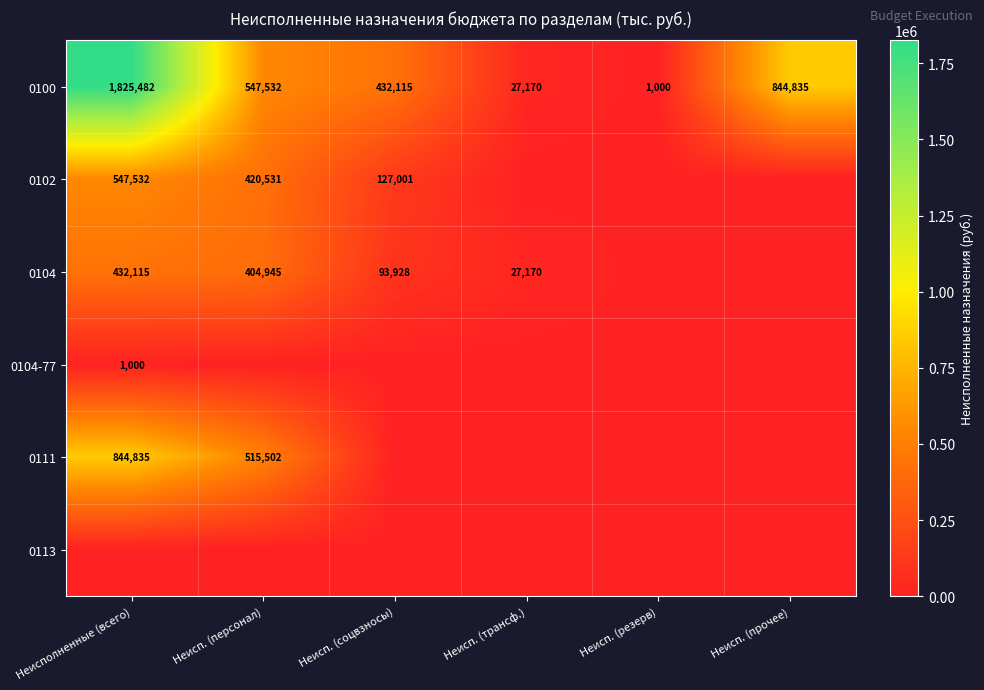

True or false: 0100 has a value of 1798 at Неисп. (резерв).

False